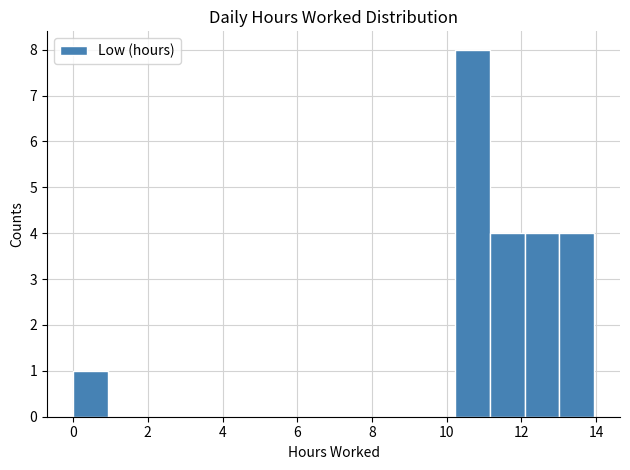

What is the height of the bar covering 10.2 to 11.2 on the x-axis? Neither the bar edges nor the heights are printed on the chart, so give them approximately, as read against the axes.

8